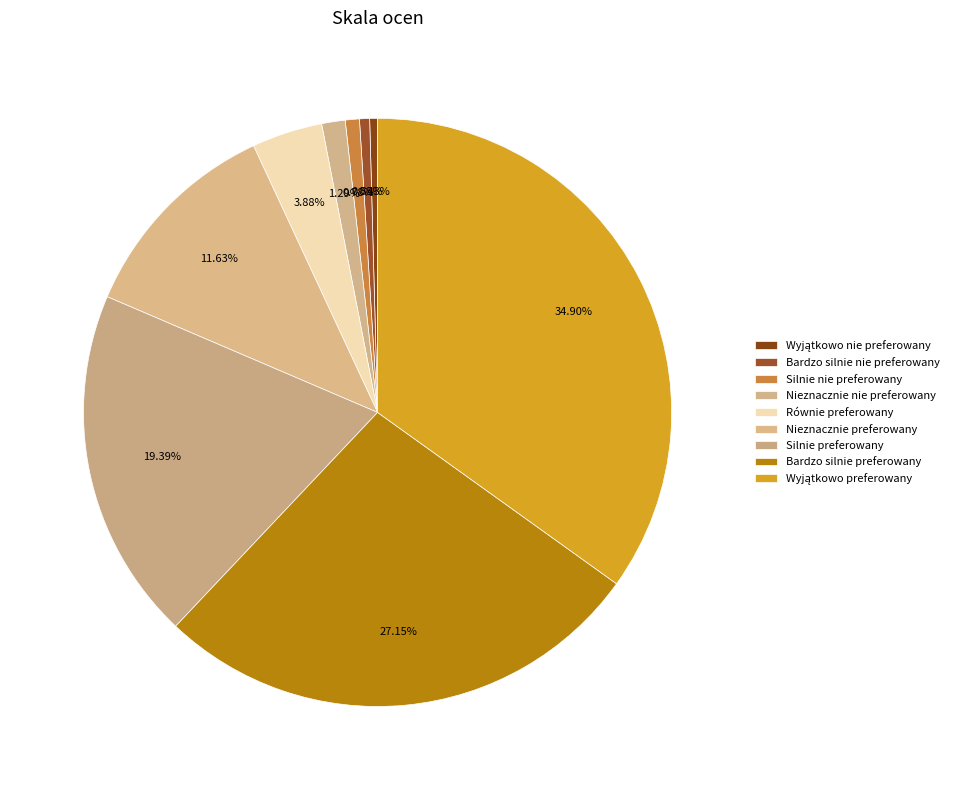

To the nearest percent, what is the difference between the largest and smallest slice percentages?

34%